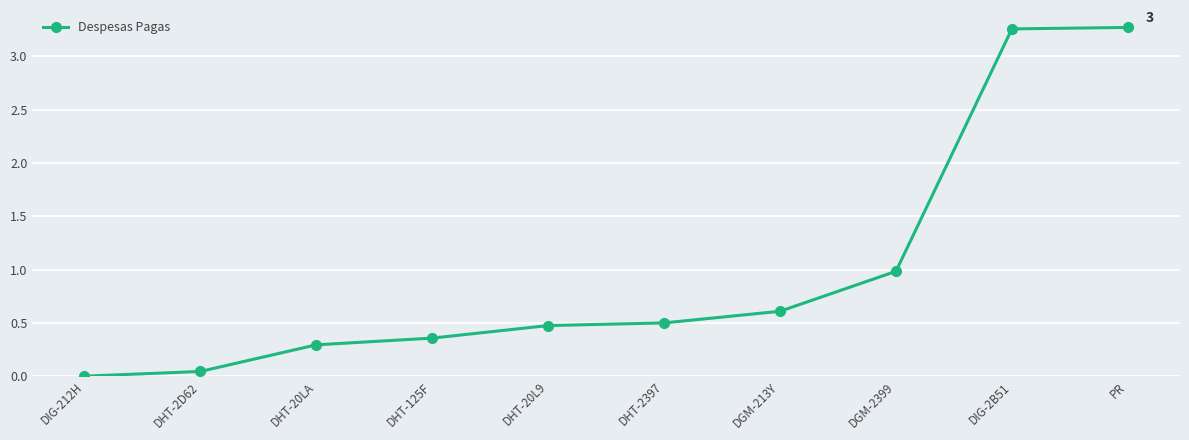

What is the approximate value at DHT-2397?

0.5